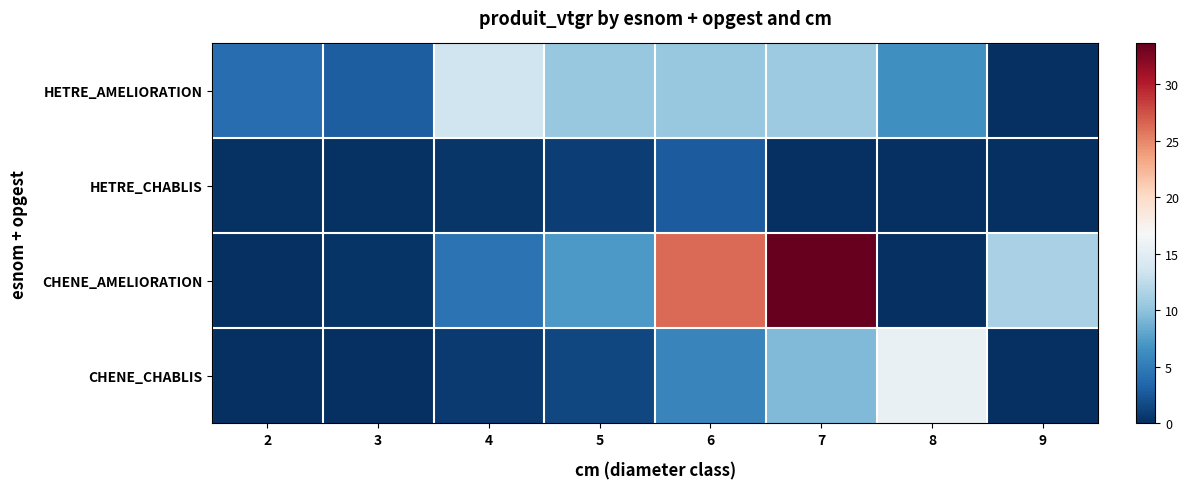

At which category is the sum across all series the highest?

7